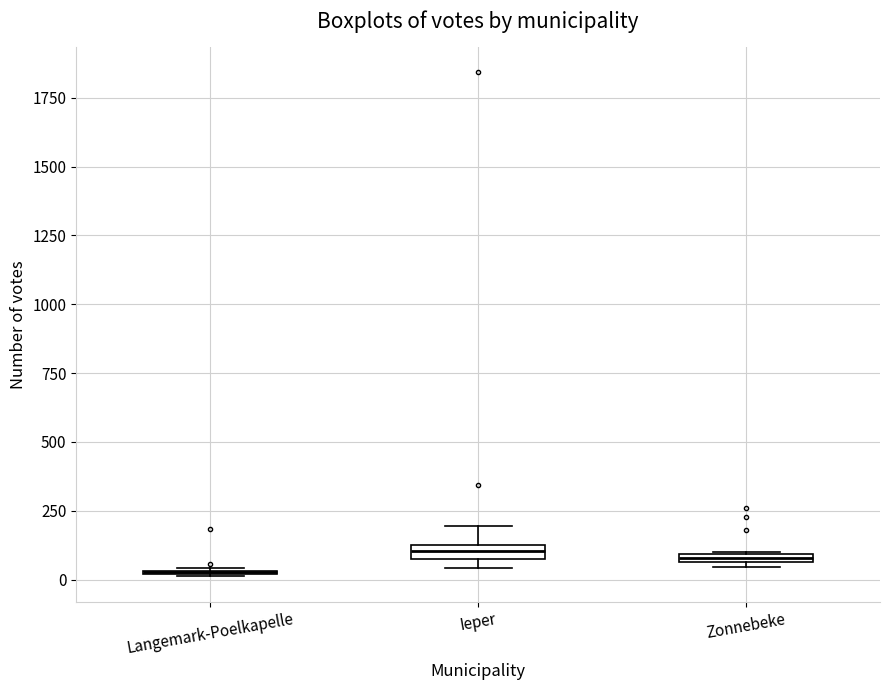

Where is the upper edge of the box for Zonnebeke on the y-axis? The values are not printed on the chart, so give them approximately, as read against the axis.

100